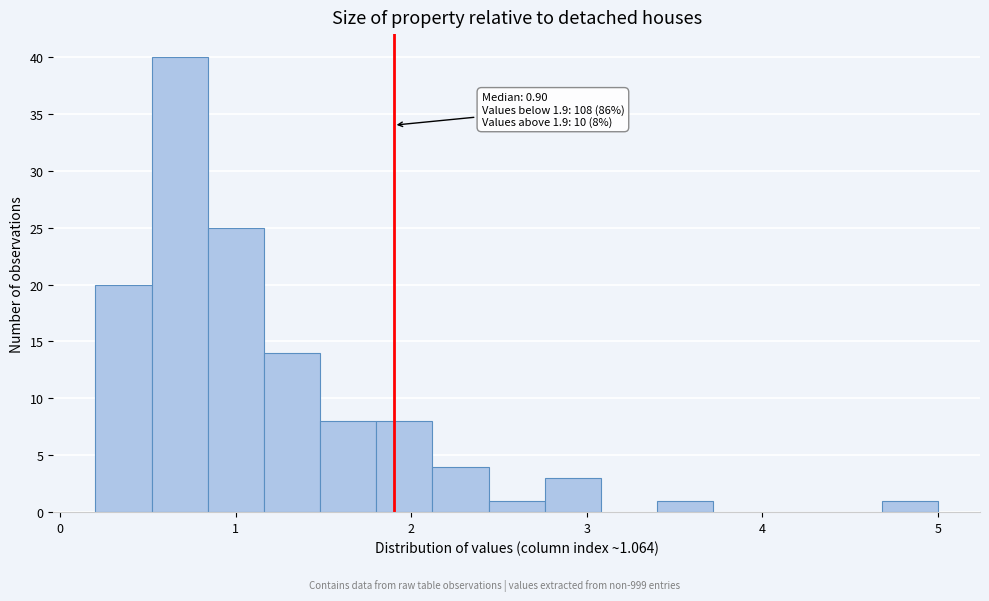

Read against the x-axis, roughly where is the centre of the tallest bar?

0.7